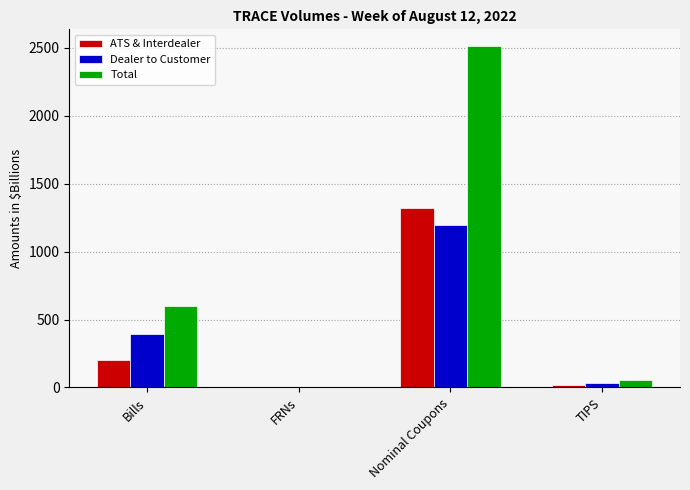

What are all the series names shown in the legend?

ATS & Interdealer, Dealer to Customer, Total